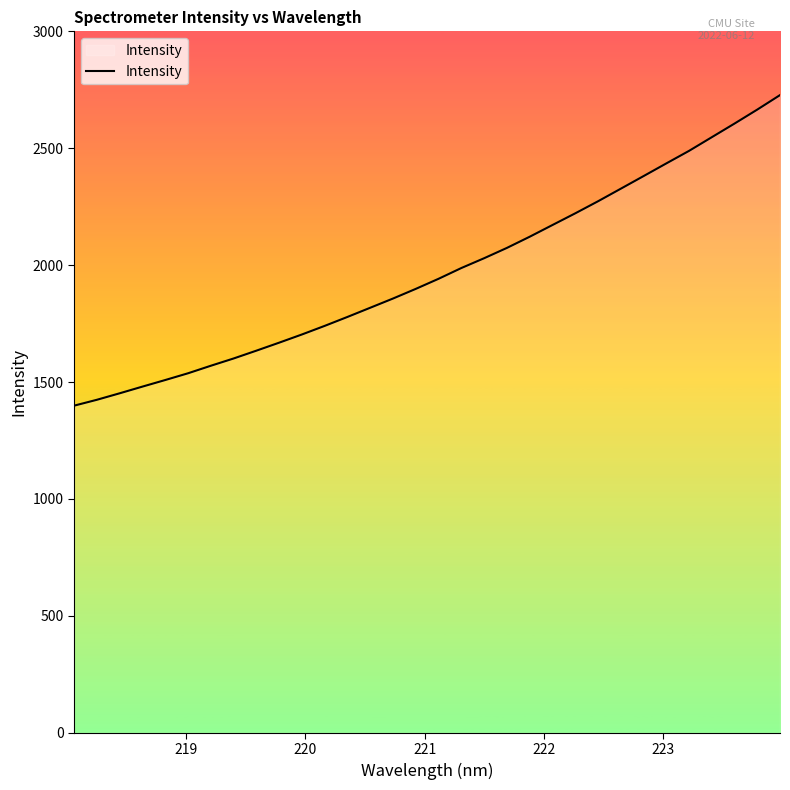

What is the minimum value shown in the chart?

1399.0